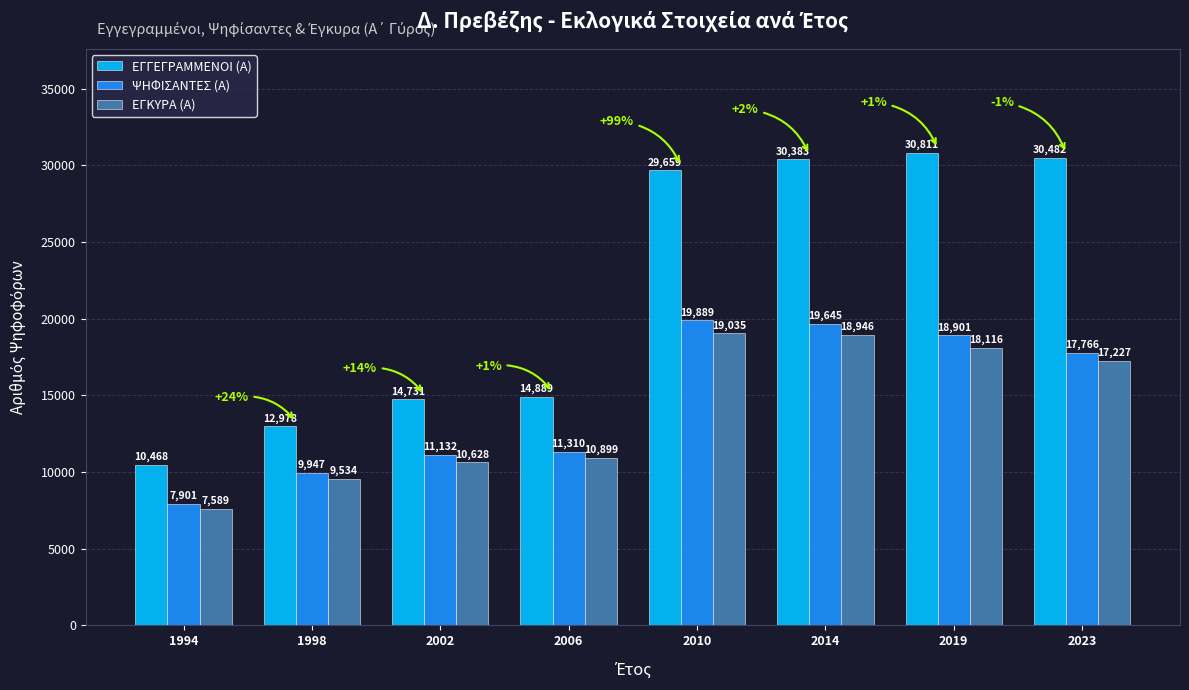

What is the average value of the ΕΓΚΥΡΑ (Α) series?

13997